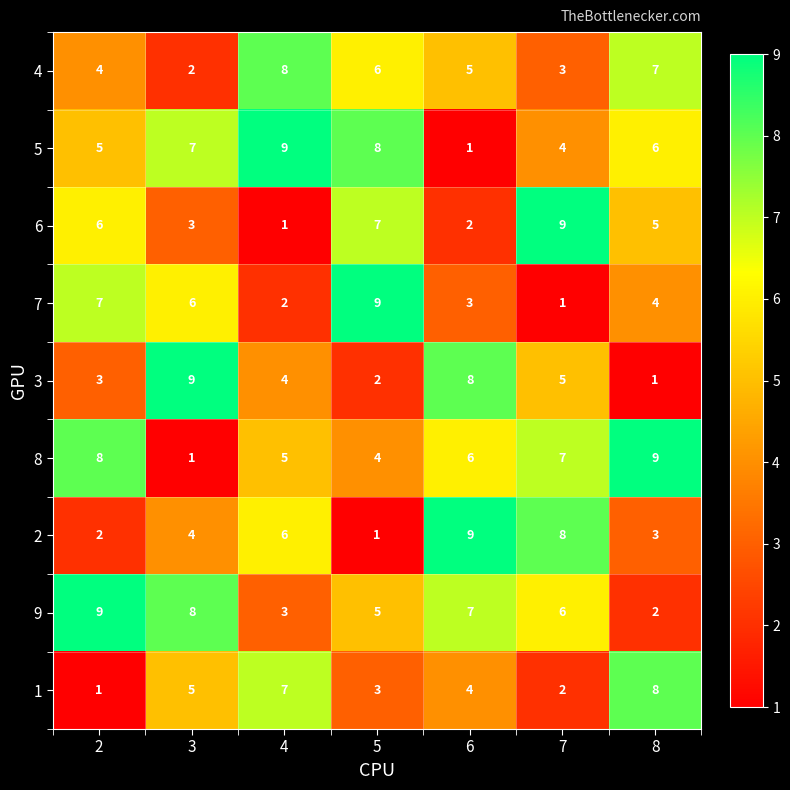

Count the number of data series in this chart.

9